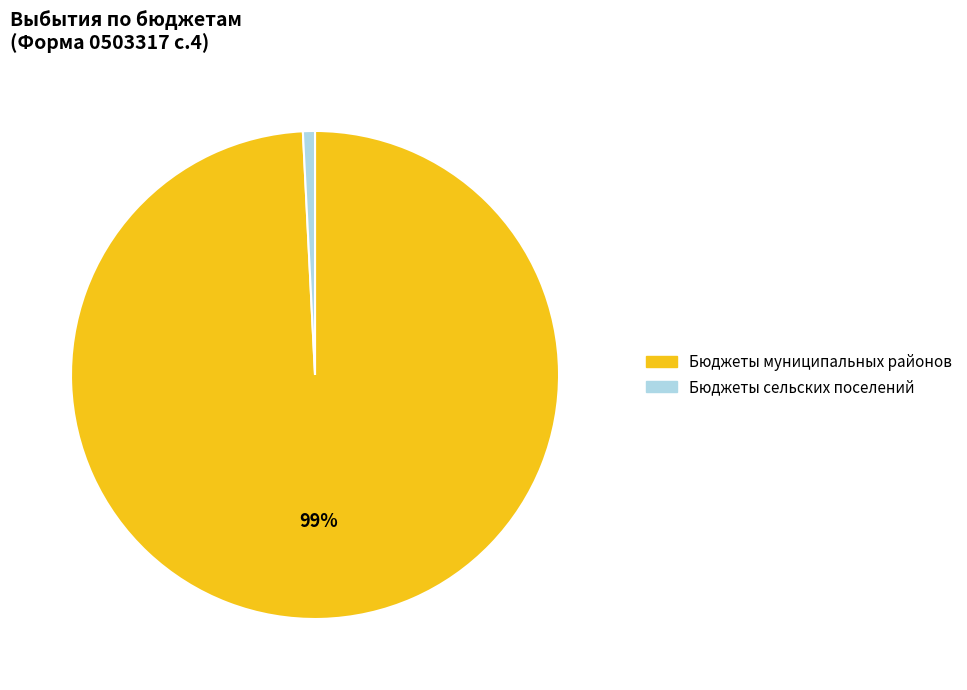

Is it true that Бюджеты сельских поселений is 1% of the pie?

True